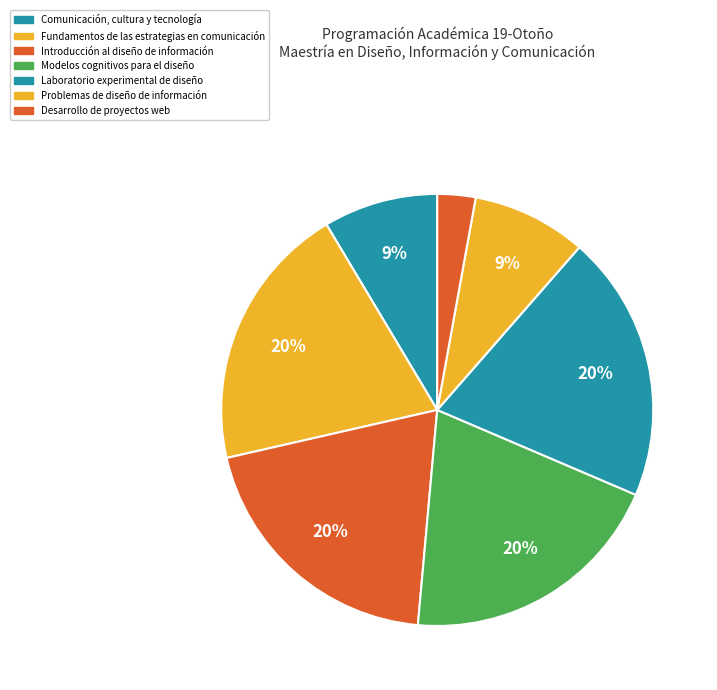

Which slice is the smallest?

Desarrollo de proyectos web